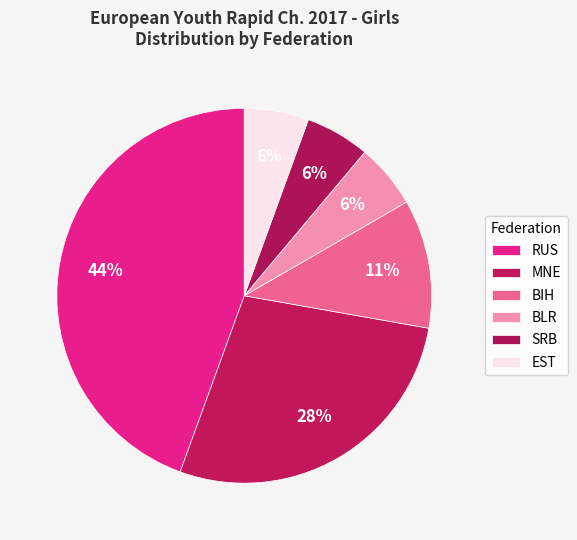

How many slices are in this pie chart?

6